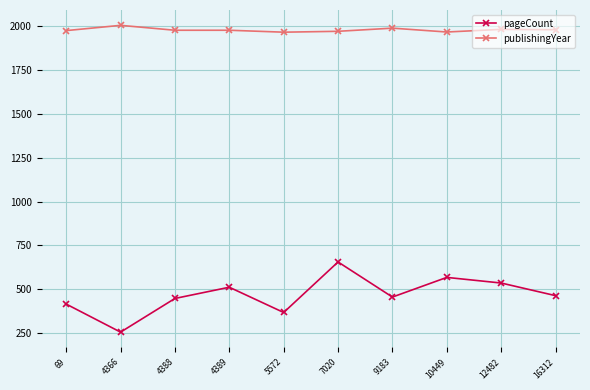

Which series has the largest range (max minus min)?

pageCount